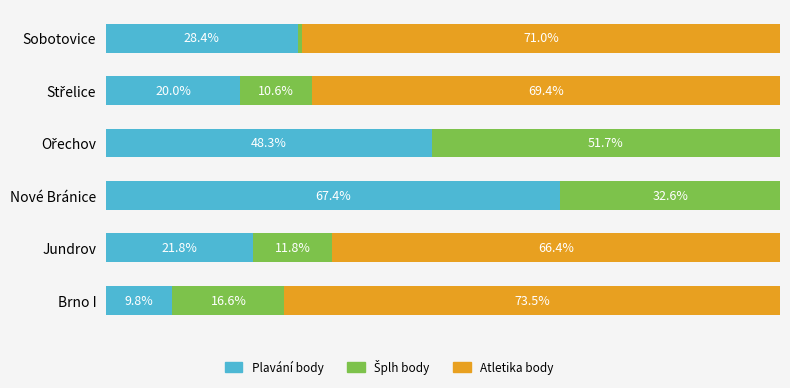

Where is Plavání body nearest to the value 38?

Sobotovice